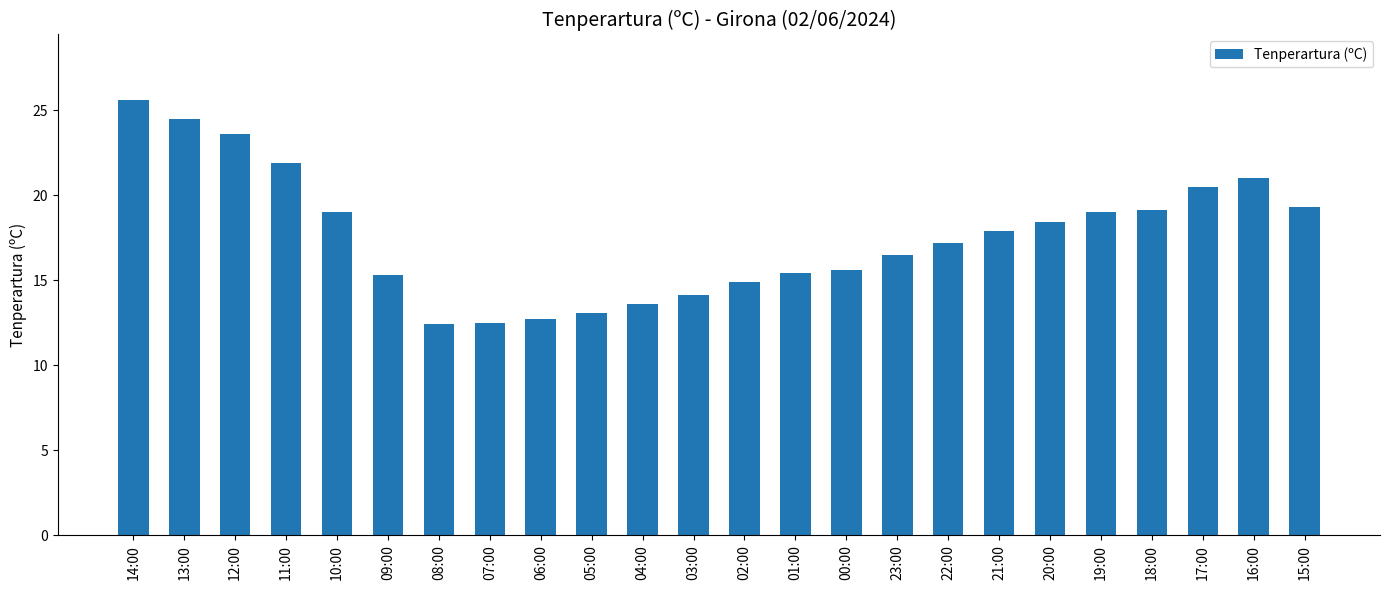

The chart shows a value of 18.0 at 06:00. True or false?

False